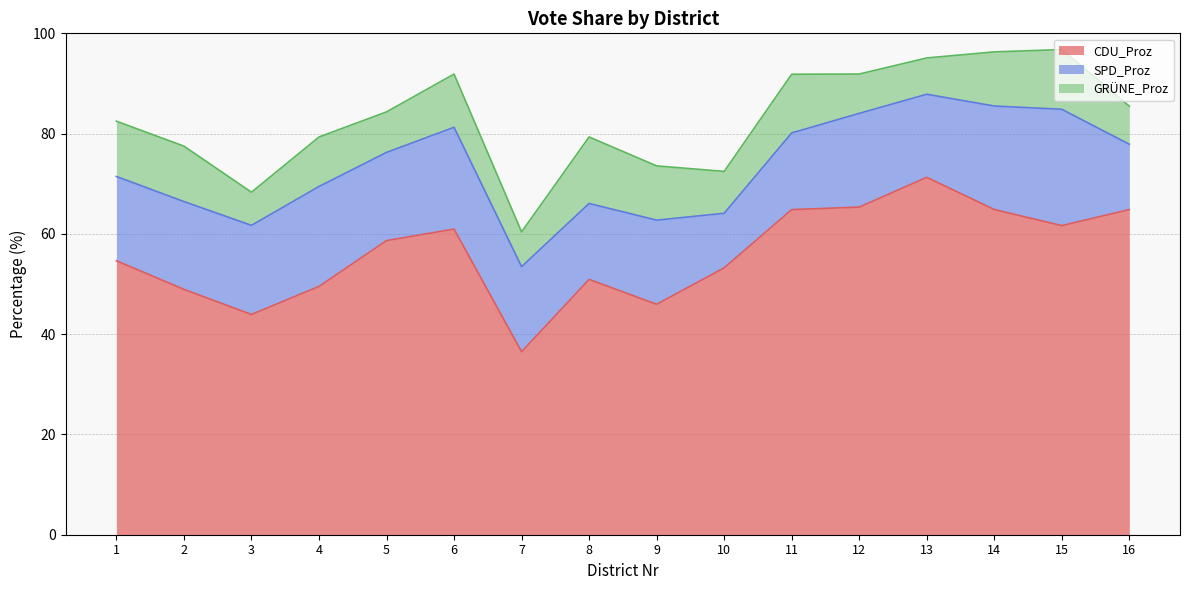

Reading left to right, list all the values displayed in this chart.

CDU_Proz: 1=54.6	2=48.9	3=43.9	4=49.5	5=58.7	6=61.0	7=36.5	8=50.9	9=46.0	10=53.2	11=64.8	12=65.3	13=71.3	14=64.9	15=61.6	16=64.8
SPD_Proz: 1=16.8	2=17.5	3=17.8	4=19.9	5=17.6	6=20.3	7=17.0	8=15.2	9=16.8	10=10.9	11=15.3	12=18.7	13=16.6	14=20.6	15=23.2	16=13.0
GRÜNE_Proz: 1=11.0	2=11.1	3=6.6	4=9.9	5=8.1	6=10.6	7=6.9	8=13.3	9=10.8	10=8.3	11=11.7	12=7.8	13=7.2	14=10.8	15=11.9	16=7.6